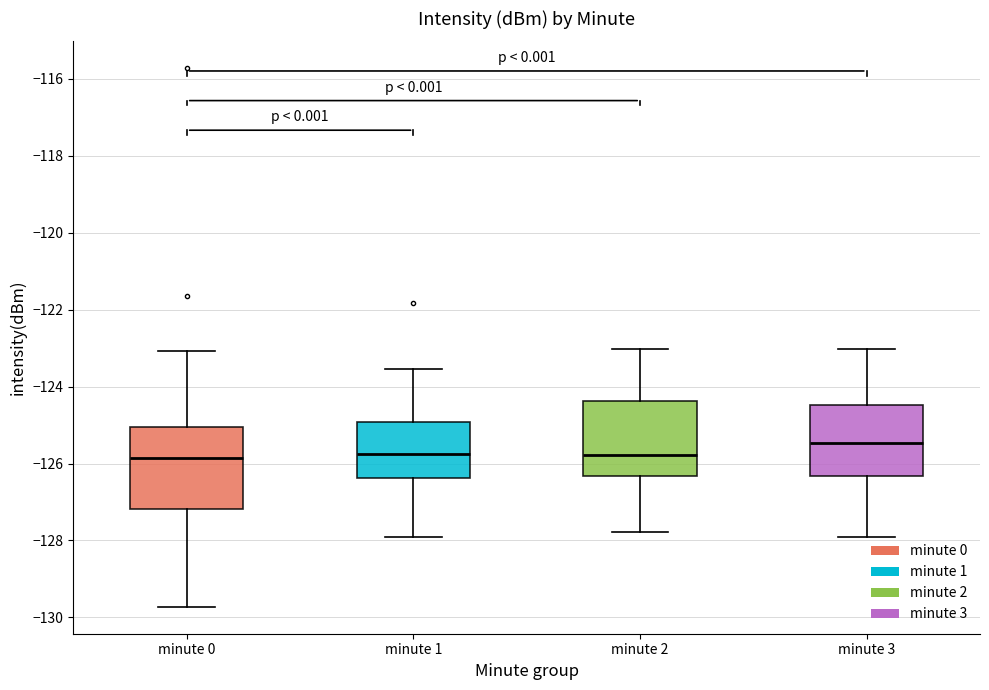

Reading left to right, transcribe this box plot: for each box, give where its median line is, the range the box spans, and where its two whiskers end, as read against the y-axis. The values are not printed on the chart, so give them approximately, as read against the axis.

minute 0: median -125.8, box -127.2 to -125.0, whiskers -129.8 to -123.0
minute 1: median -125.8, box -126.4 to -125.0, whiskers -128.0 to -123.6
minute 2: median -125.8, box -126.4 to -124.4, whiskers -127.8 to -123.0
minute 3: median -125.4, box -126.4 to -124.4, whiskers -128.0 to -123.0